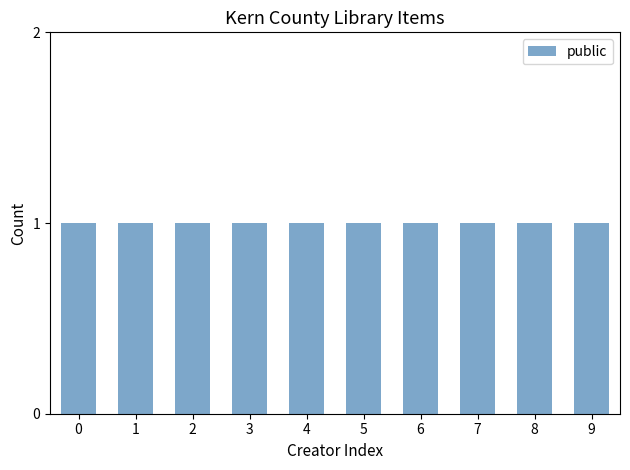

Does the chart contain any negative values?

No